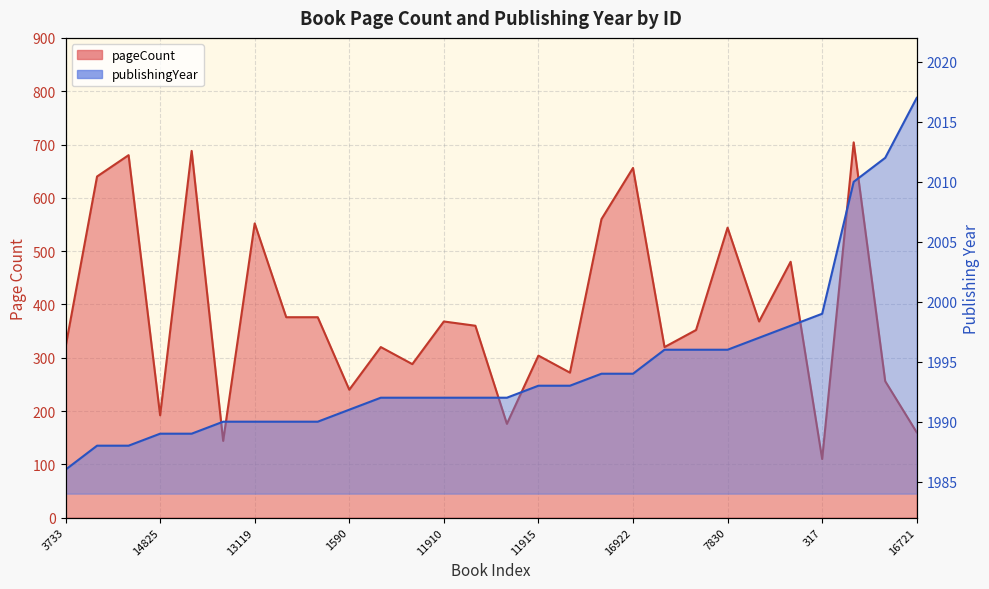

Is it true that pageCount equals 176 at 235?

True